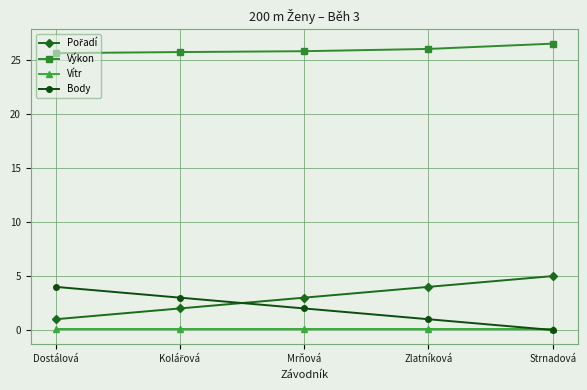

The value of Výkon at Zlatníková is 26.1. True or false?

True